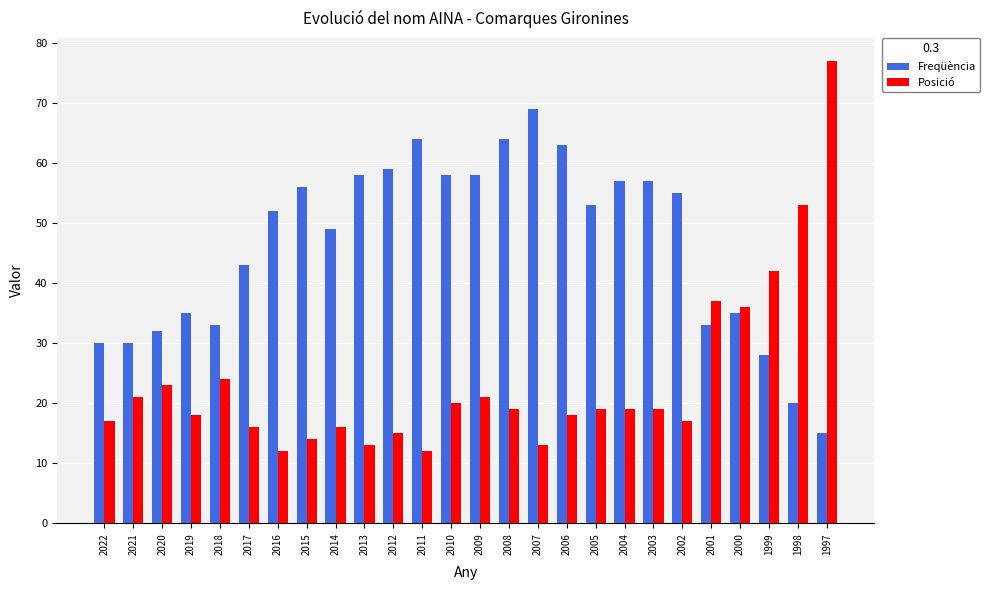

Reading left to right, list all the values displayed in this chart.

Freqüència: 2022=30	2021=30	2020=32	2019=35	2018=33	2017=43	2016=52	2015=56	2014=49	2013=58	2012=59	2011=64	2010=58	2009=58	2008=64	2007=69	2006=63	2005=53	2004=57	2003=57	2002=55	2001=33	2000=35	1999=28	1998=20	1997=15
Posició: 2022=17	2021=21	2020=23	2019=18	2018=24	2017=16	2016=12	2015=14	2014=16	2013=13	2012=15	2011=12	2010=20	2009=21	2008=19	2007=13	2006=18	2005=19	2004=19	2003=19	2002=17	2001=37	2000=36	1999=42	1998=53	1997=77